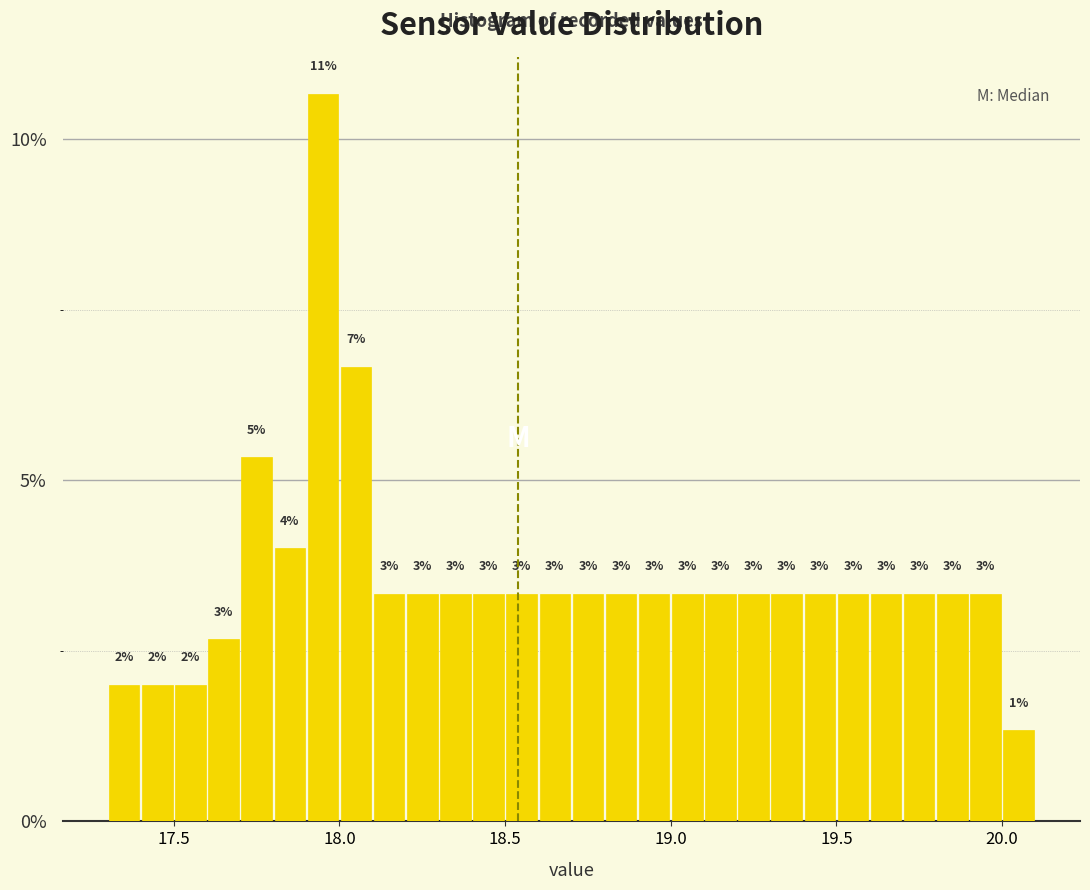

Read against the x-axis, roughly where is the centre of the tallest bar?

17.95